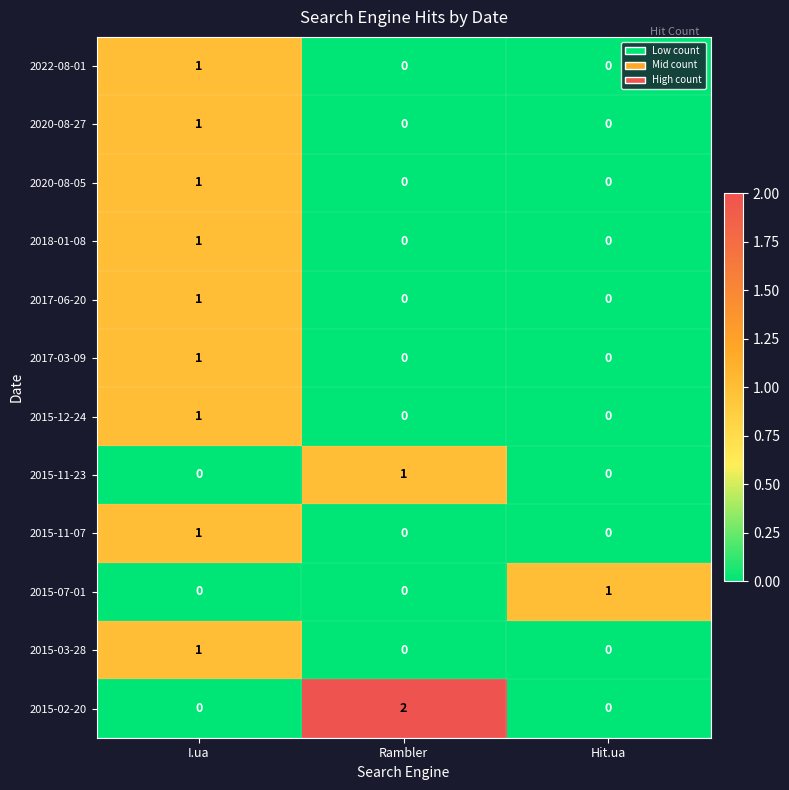

Count the 2020-08-27 values in the range 0 to 1.

3